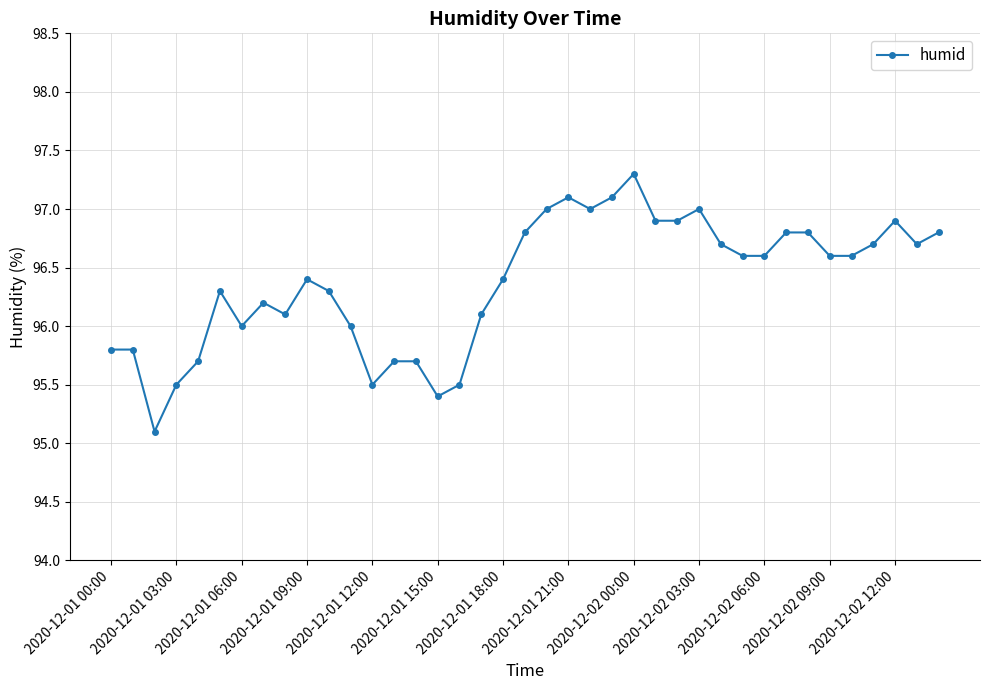

True or false: there are more than 2 points higher than both neighbors.

True